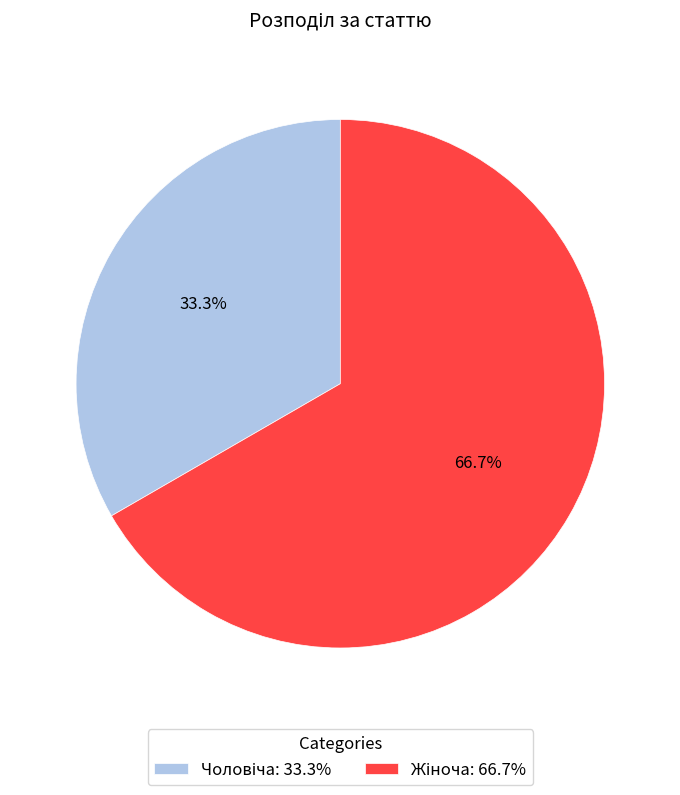

Is there any slice that represents more than half of the pie?

Yes